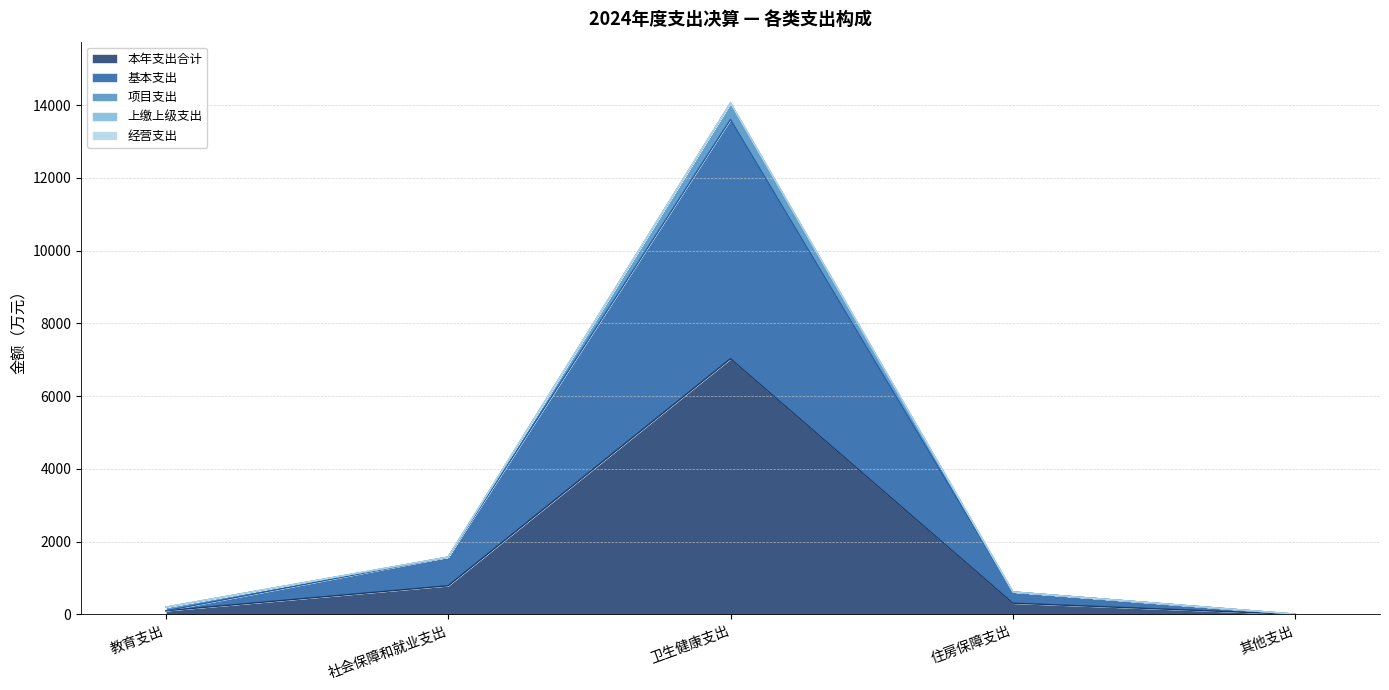

Reading left to right, transcribe all the data shown in this chart.

本年支出合计: 100.0	787.7	7028.8	308.5	3.9
基本支出: 0.0	787.7	6579.4	308.5	0.0
项目支出: 100.0	0.0	449.4	0.0	3.9
上缴上级支出: 0.0	0.0	0.0	0.0	0.0
经营支出: 0.0	0.0	0.0	0.0	0.0